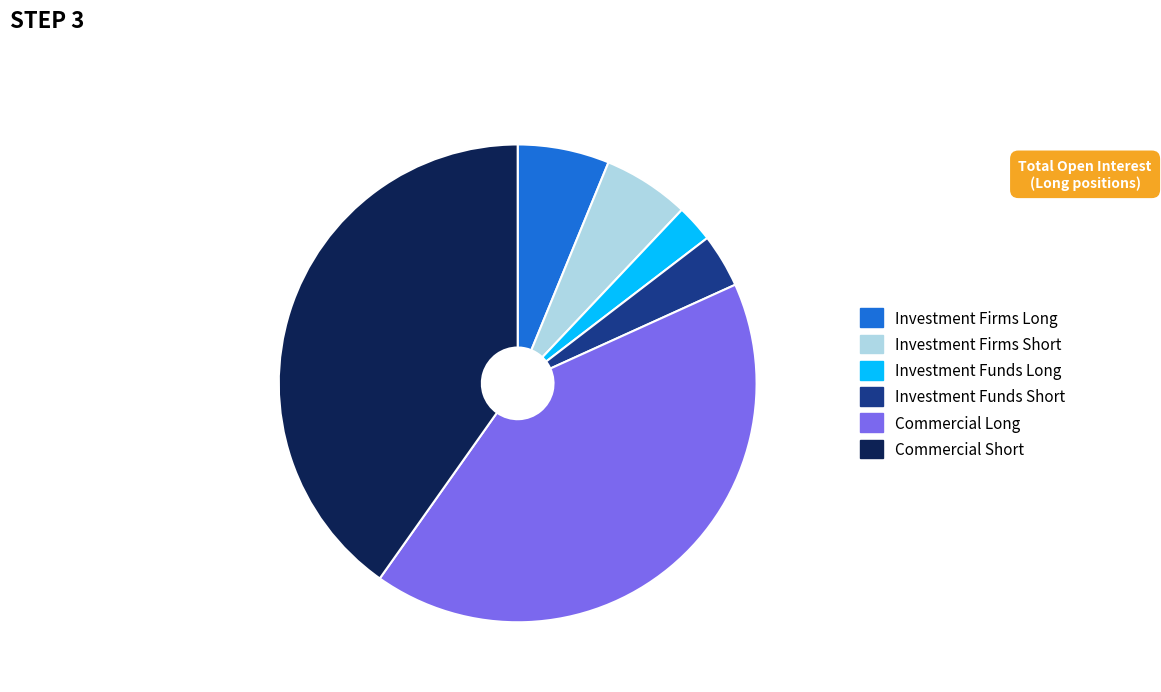

Is it true that Investment Funds Short is 4% of the pie?

True